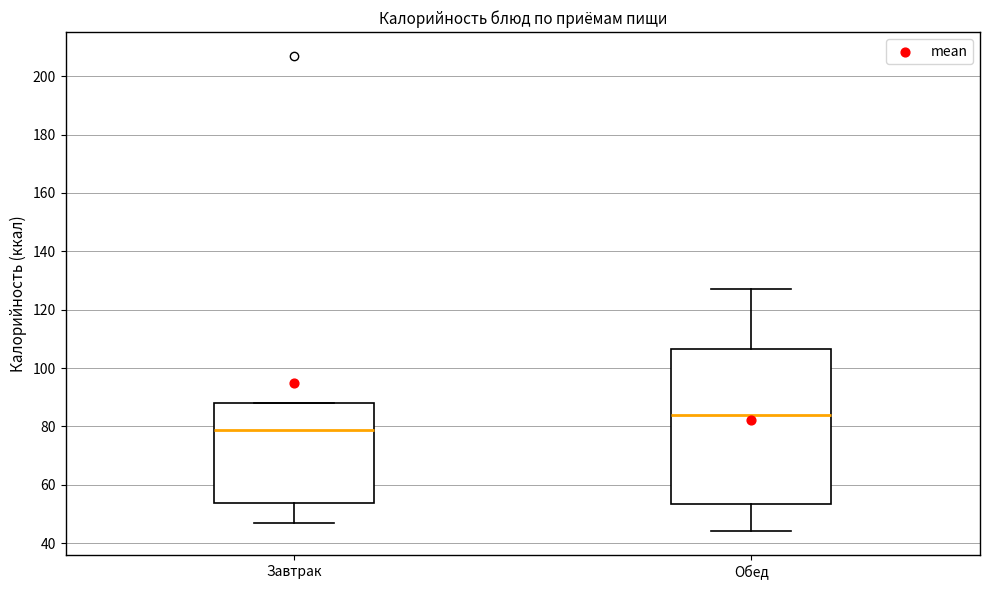

Reading left to right, read every box against the y-axis: the position of its median line, the range the box covers, and the ends of its whiskers. The values are not printed on the chart, so give them approximately, as read against the axis.

Завтрак: median 78, box 54 to 88, whiskers 48 to 88
Обед: median 84, box 54 to 106, whiskers 44 to 128